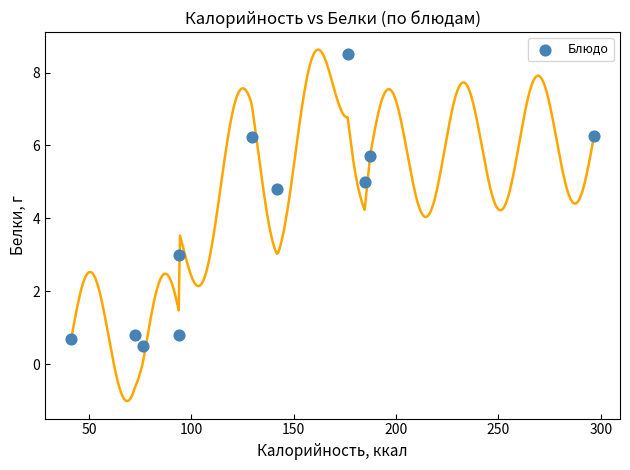

What is the range of X values (max minus min)?

255.3